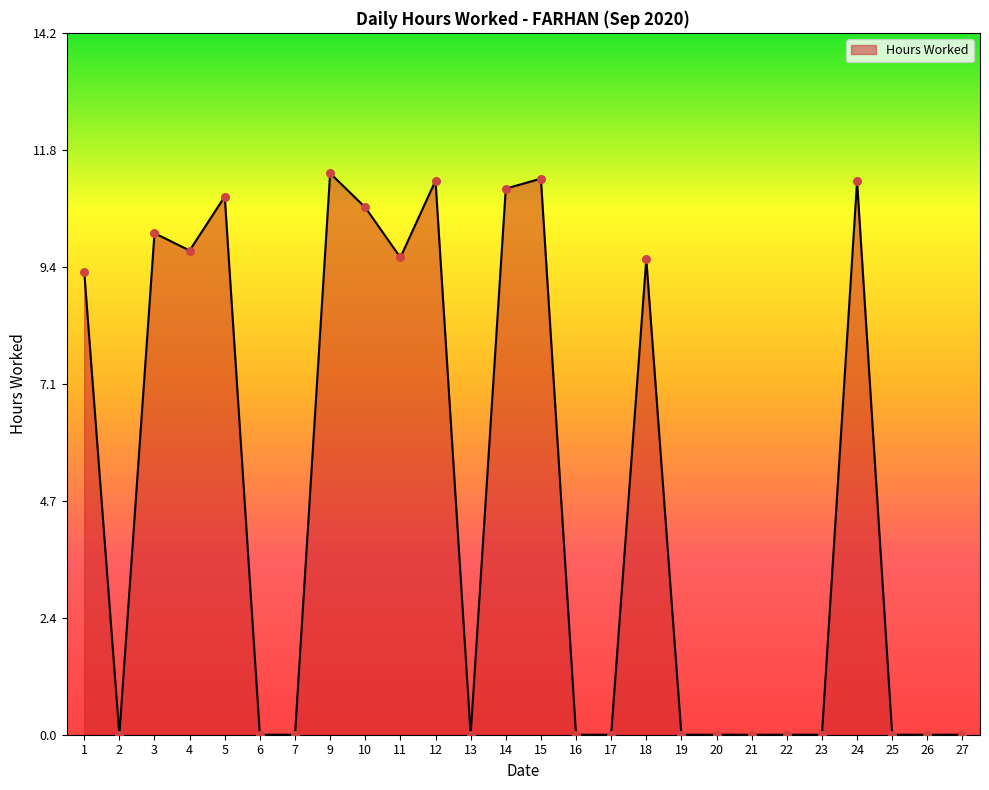

Which has a higher value, 1 or 4?

4